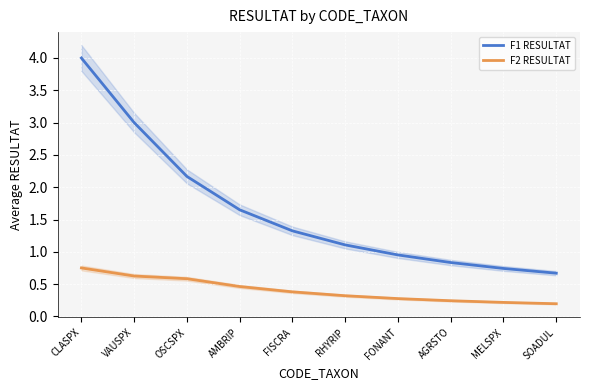

Reading right to left, extract all data points from this chart.

F1 RESULTAT: SOADUL=0.7	MELSPX=0.7	AGRSTO=0.8	FONANT=1.0	RHYRIP=1.1	FISCRA=1.3	AMBRIP=1.6	OSCSPX=2.2	VAUSPX=3.0	CLASPX=4.0
F2 RESULTAT: SOADUL=0.2	MELSPX=0.2	AGRSTO=0.2	FONANT=0.3	RHYRIP=0.3	FISCRA=0.4	AMBRIP=0.5	OSCSPX=0.6	VAUSPX=0.6	CLASPX=0.8